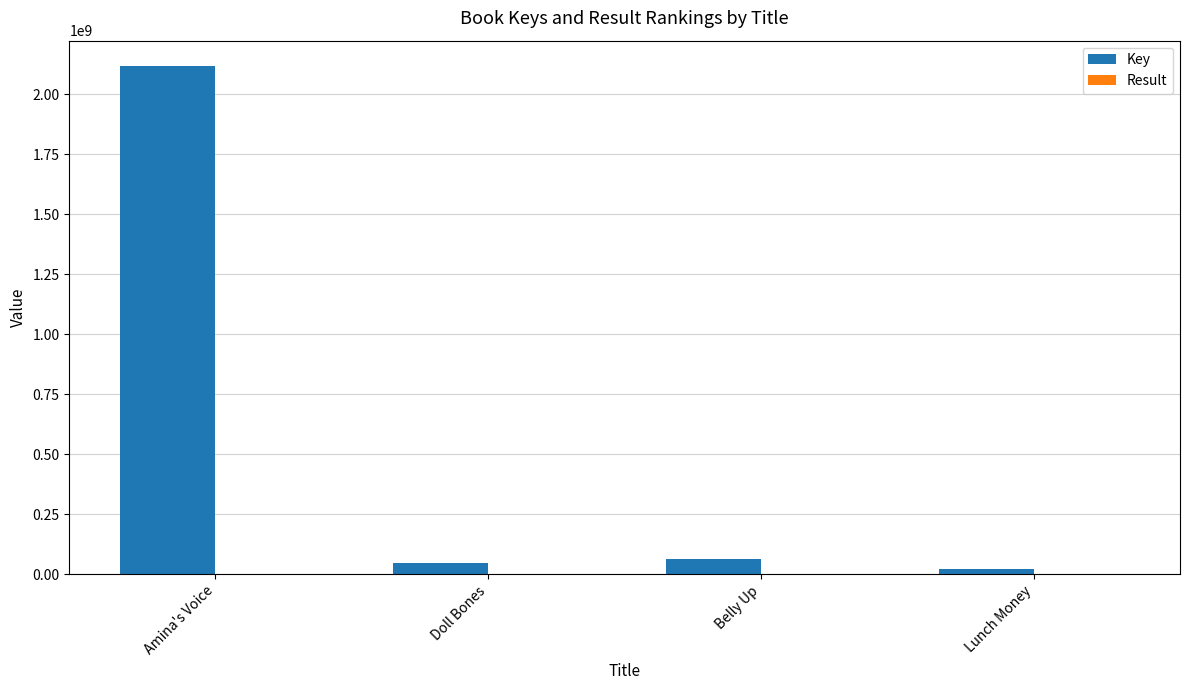

Is it true that Key equals 62586013 at Belly Up?

True